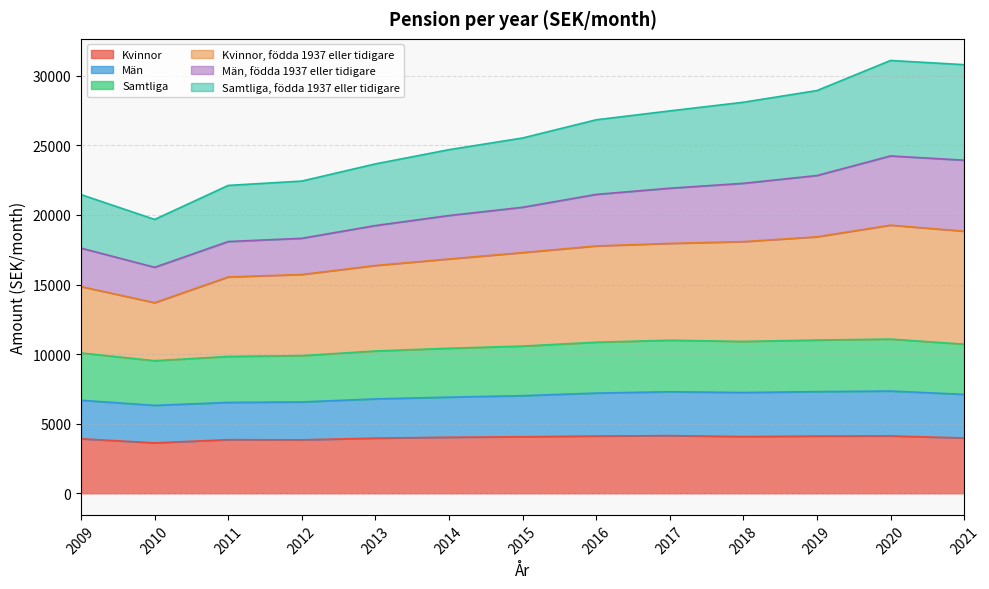

How many data points does each series have?

13